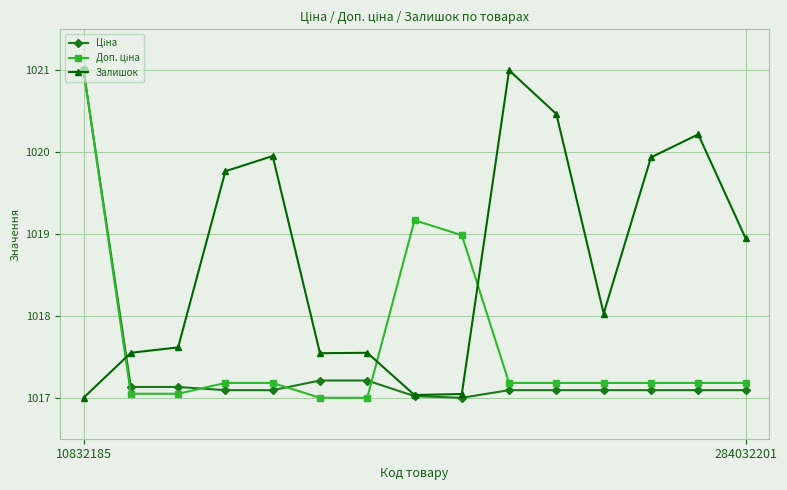

What is the value of the Залишок point at the 1st from the left?

1017.0